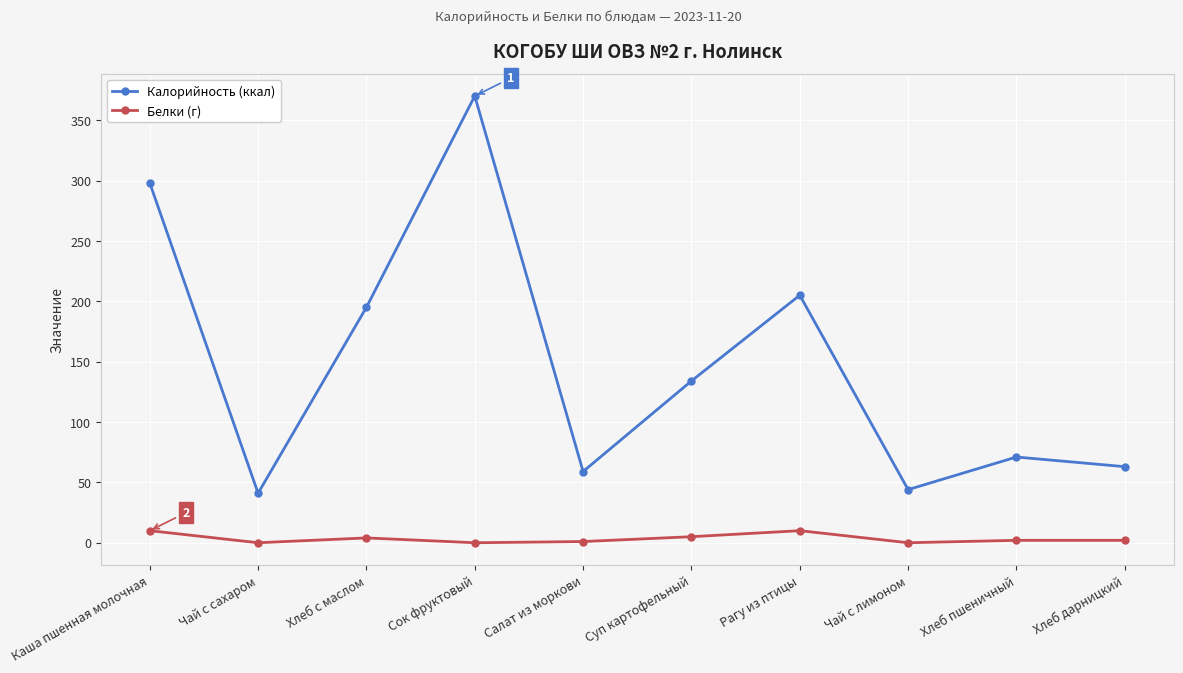

What is the label of the 9th point from the right?

Чай с сахаром